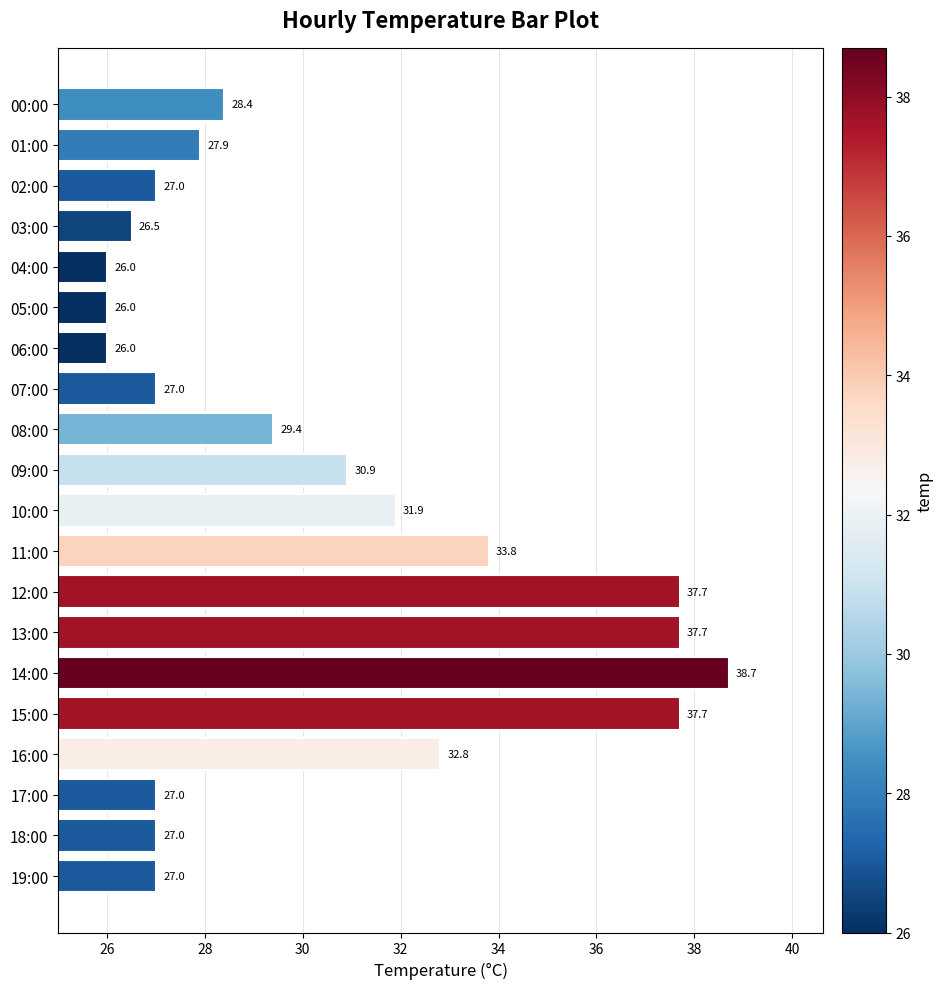

Approximately how many times larger is the value at 10:00 compared to 11:00?

0.9